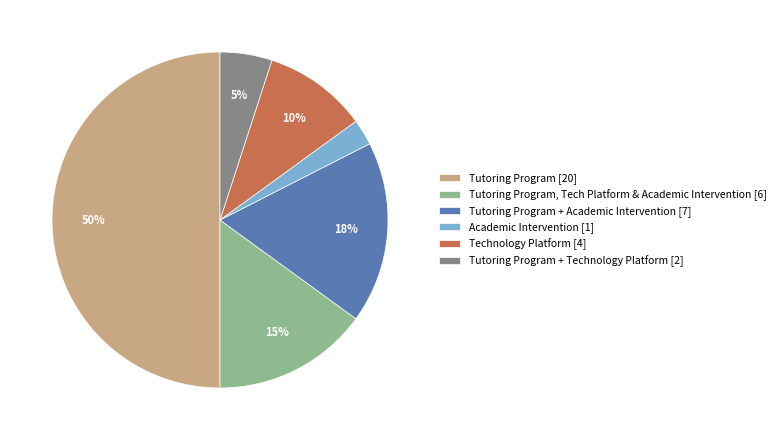

To the nearest percent, what is the average slice percentage?

17%